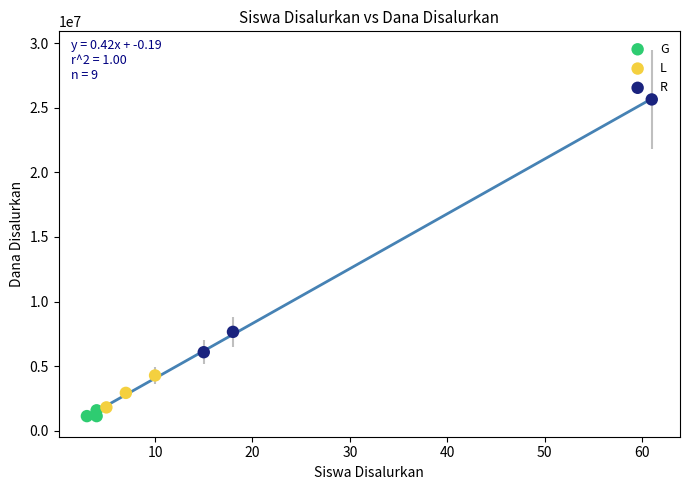

Which series has the widest spread of Y values?

R